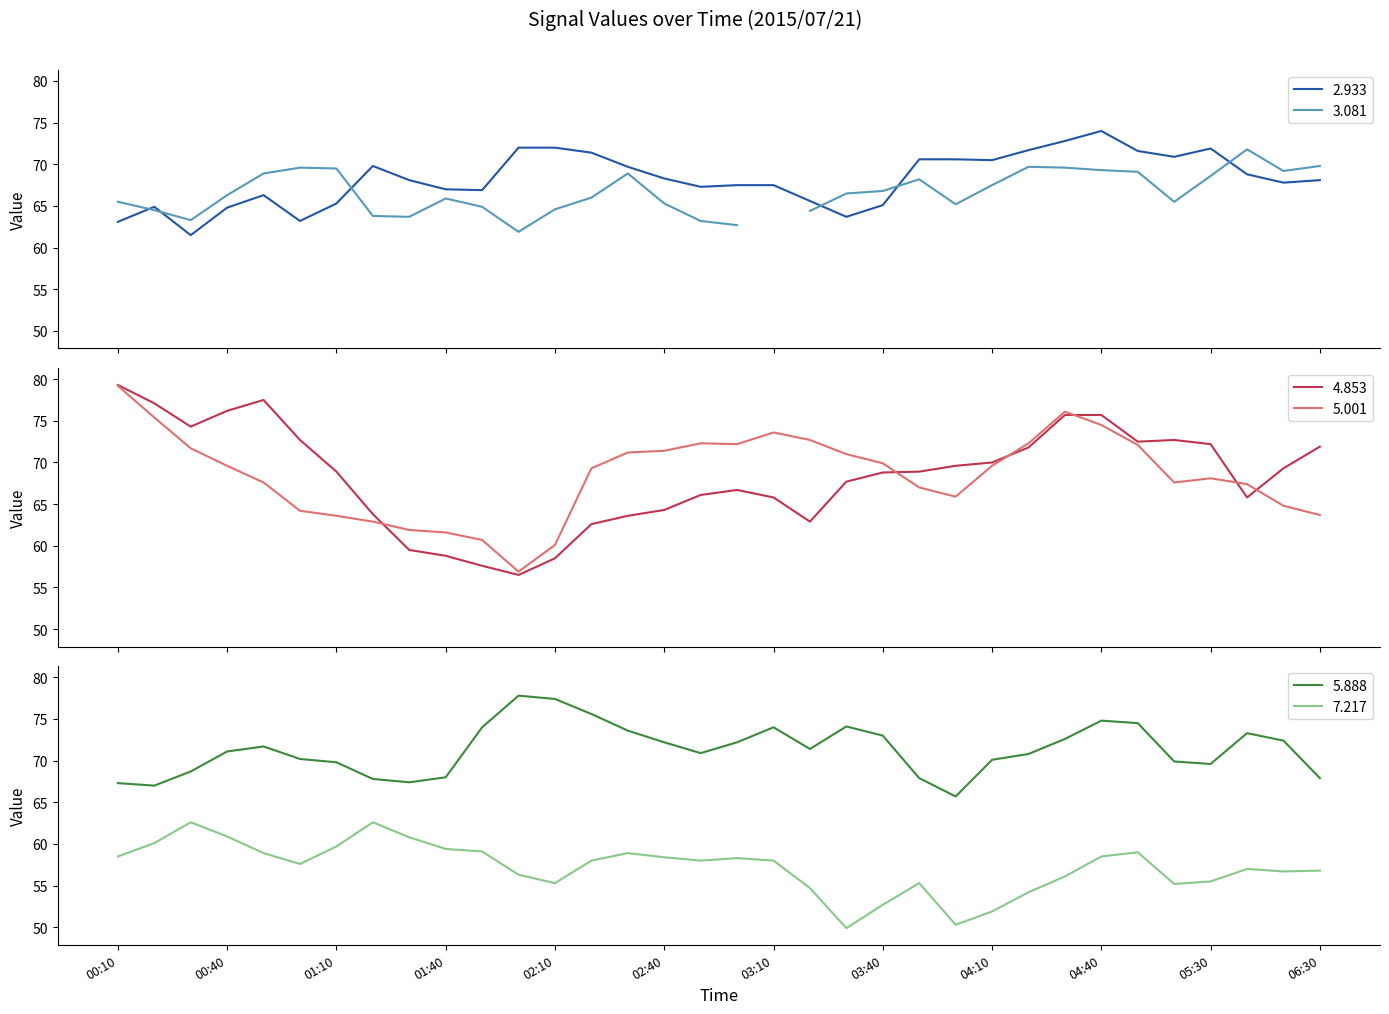

What is the value of the 2.933 point at the 2nd from the left?

64.9